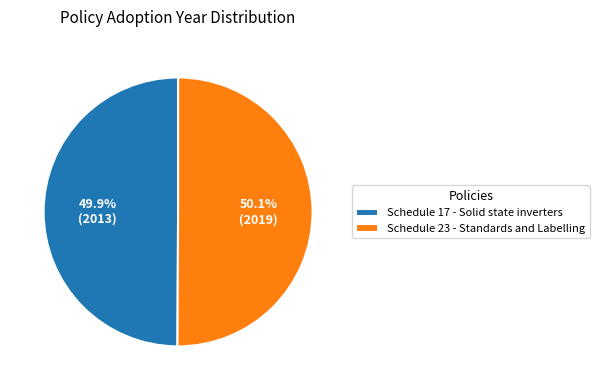

To the nearest percent, what percentage of the pie is Schedule 23 - Standards and Labelling?

50%